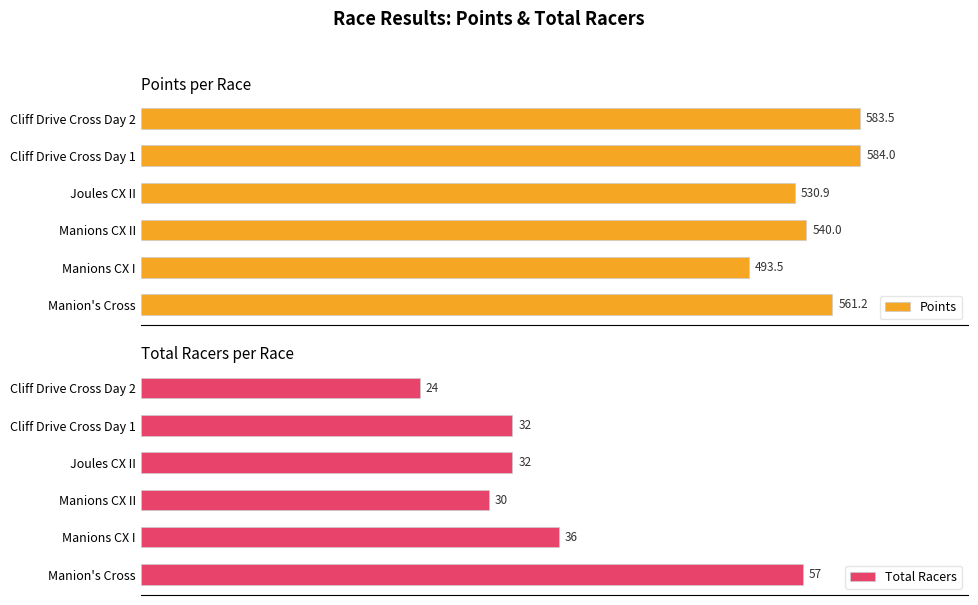

Where is Points nearest to the value 538?

Manions CX II